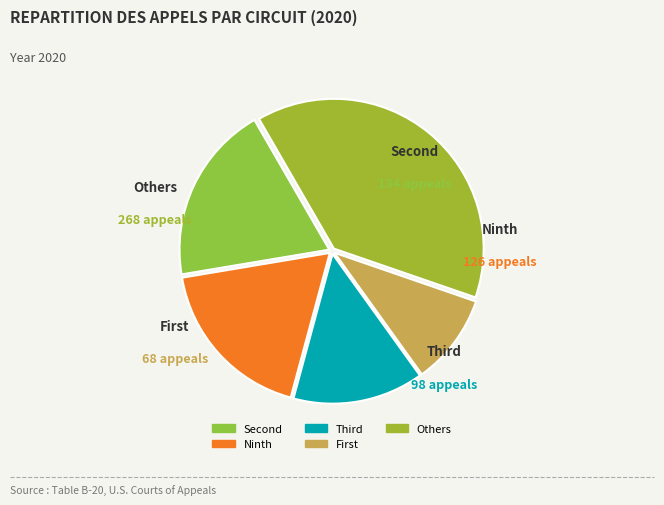

Which category has the biggest portion of the pie?

Second